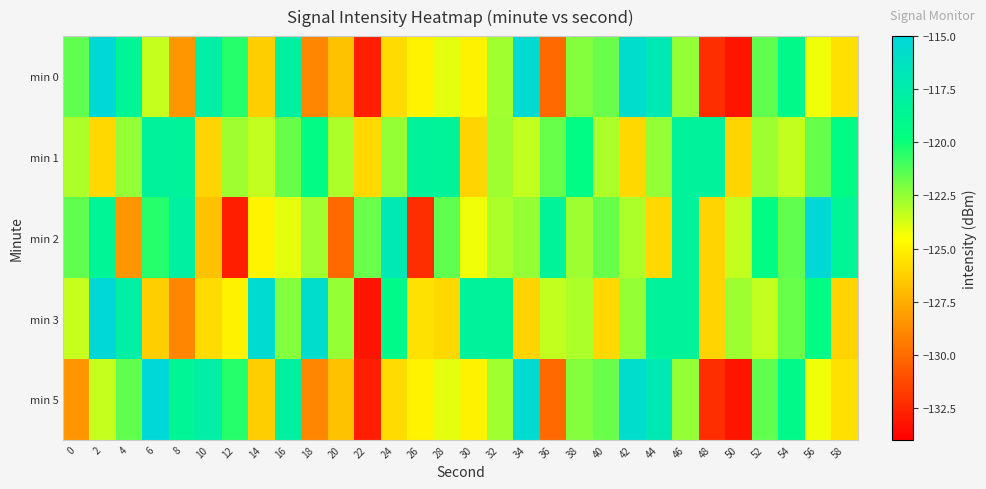

List the series in order of their peak value, highest first.

min 0, min 2, min 3, min 5, min 1